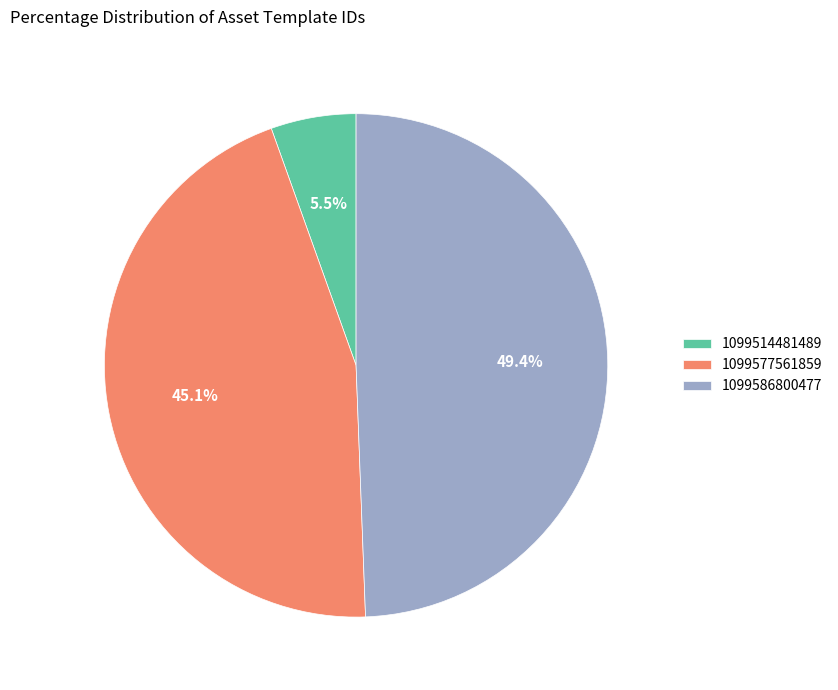

To the nearest percent, what is the difference between the 1099577561859 and 1099586800477 slice percentages?

4%